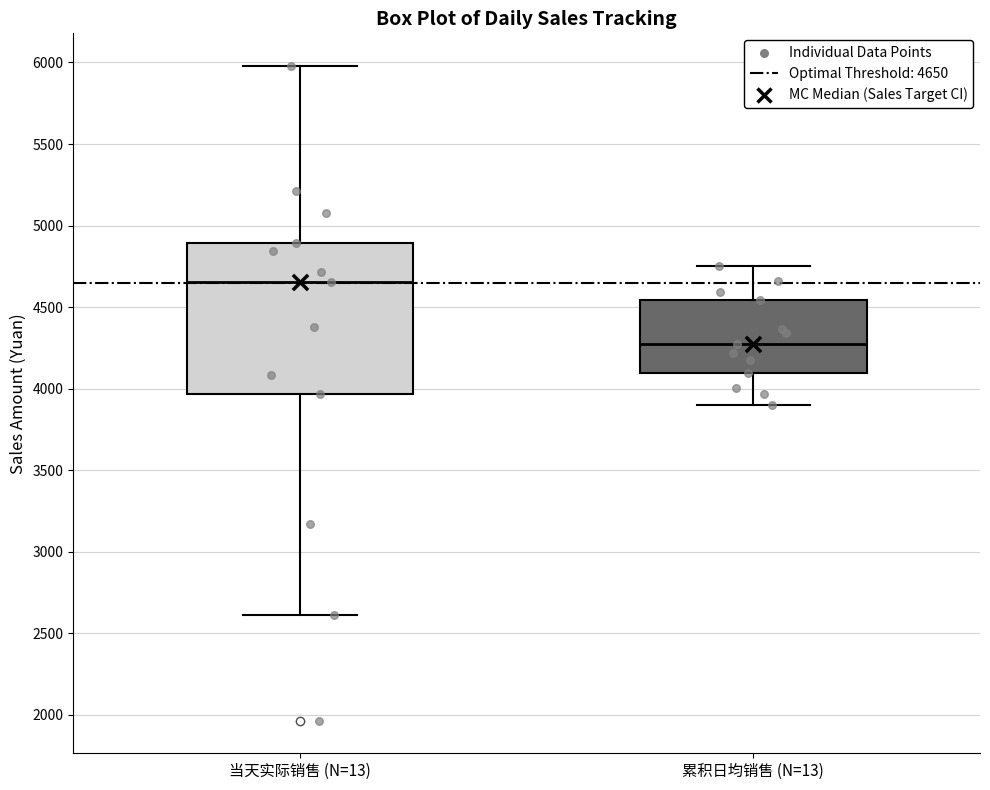

Comparing the boxes themselves (not the whiskers), which one is the tallest?

当天实际销售 (N=13)